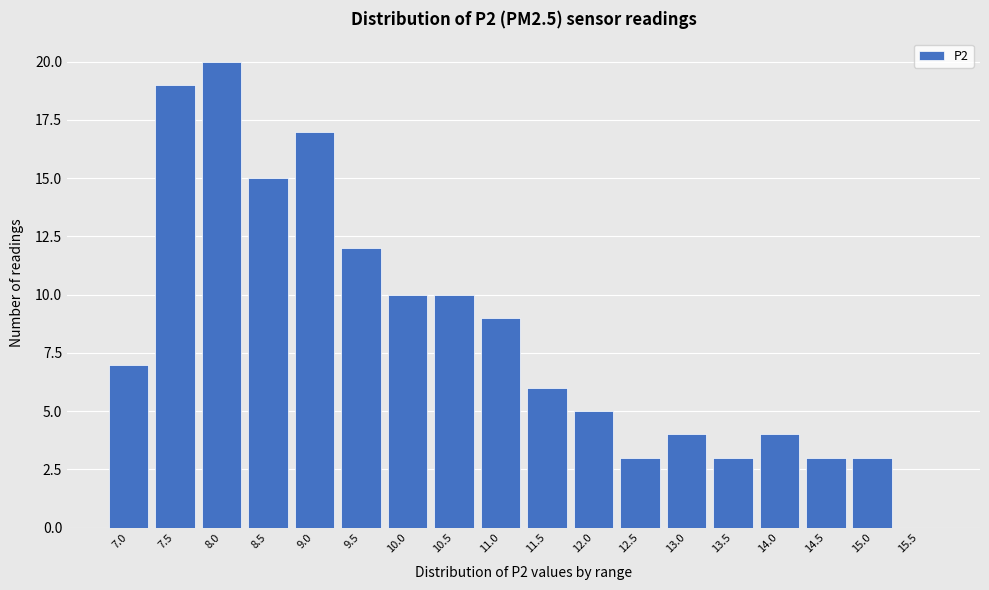

Reading left to right, transcribe all the data shown in this chart.

7.0=7	7.5=19	8.0=20	8.5=15	9.0=17	9.5=12	10.0=10	10.5=10	11.0=9	11.5=6	12.0=5	12.5=3	13.0=4	13.5=3	14.0=4	14.5=3	15.0=3	15.5=0